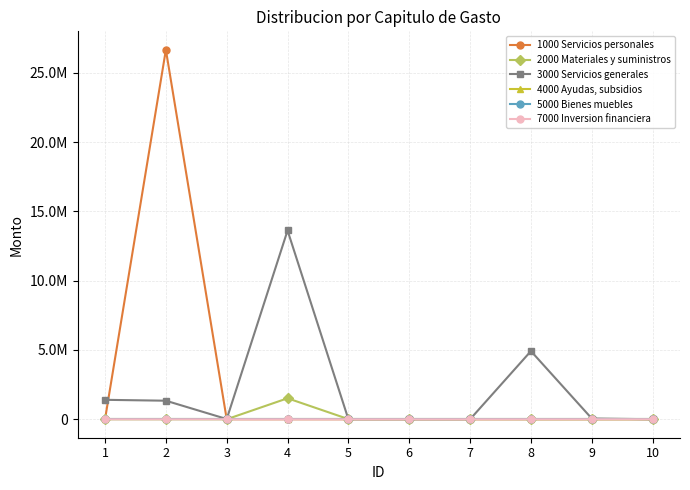

True or false: 2000 Materiales y suministros has more than 1 interior local peaks.

False